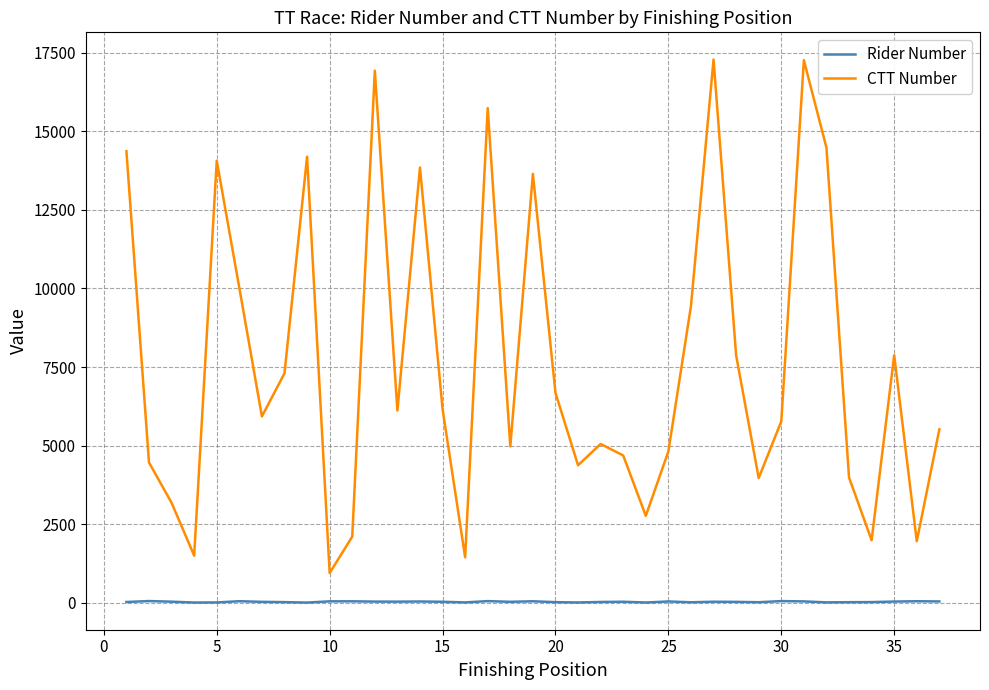

Which series has the largest total across all categories?

CTT Number